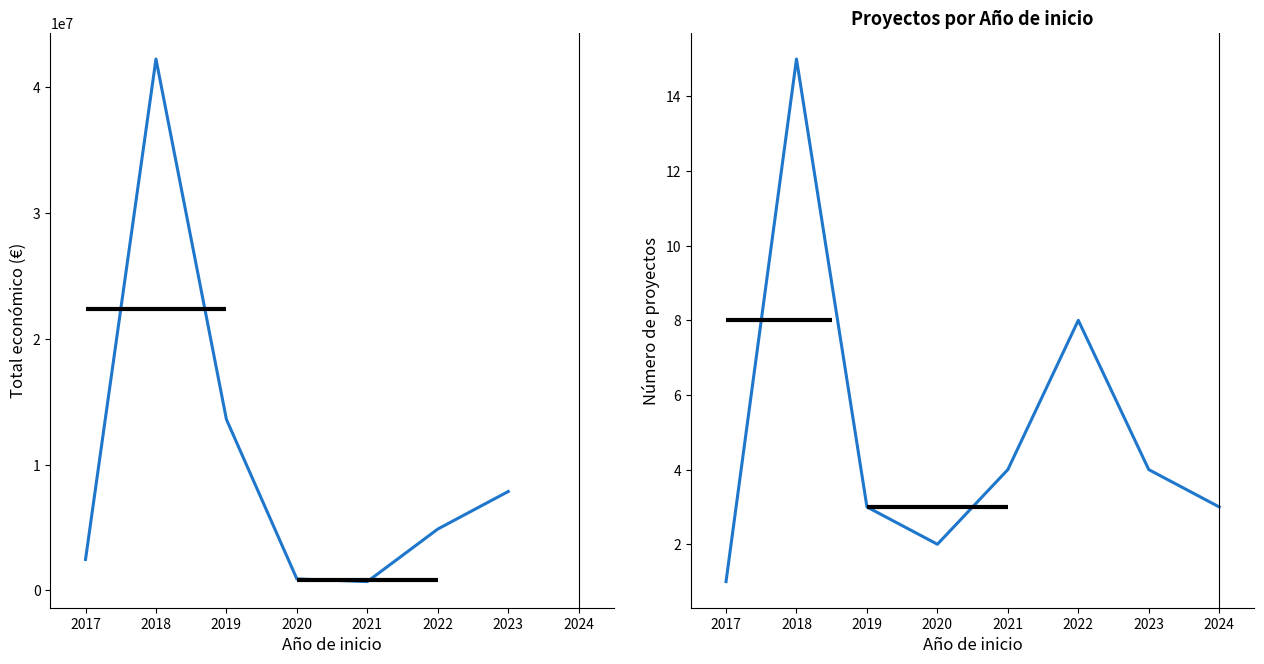

True or false: Número de proyectos and Total económico (sin outlier) cross at least once.

False